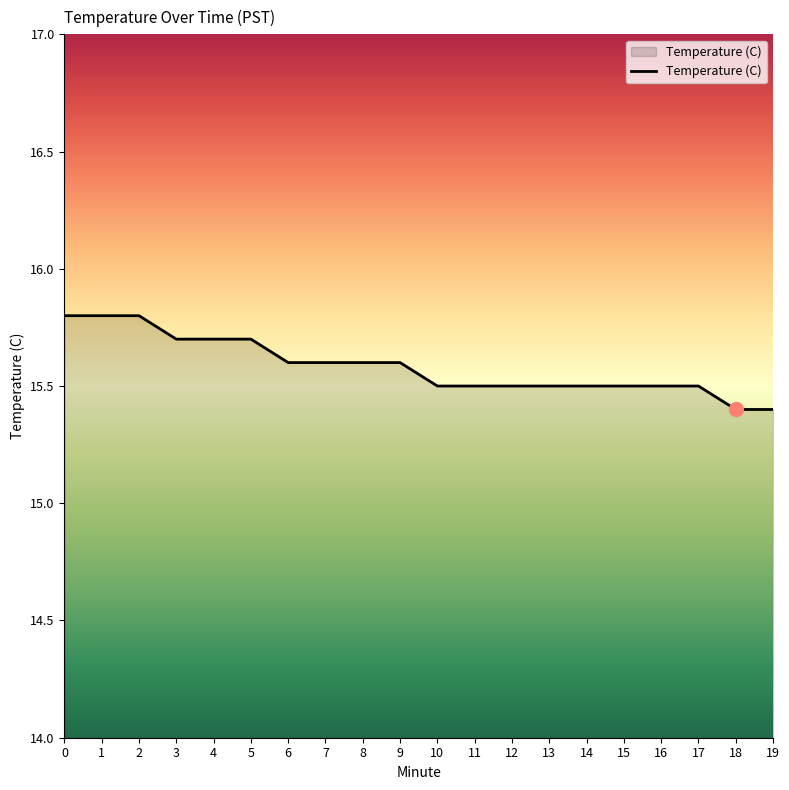

The value at 10 is 15.5. True or false?

True